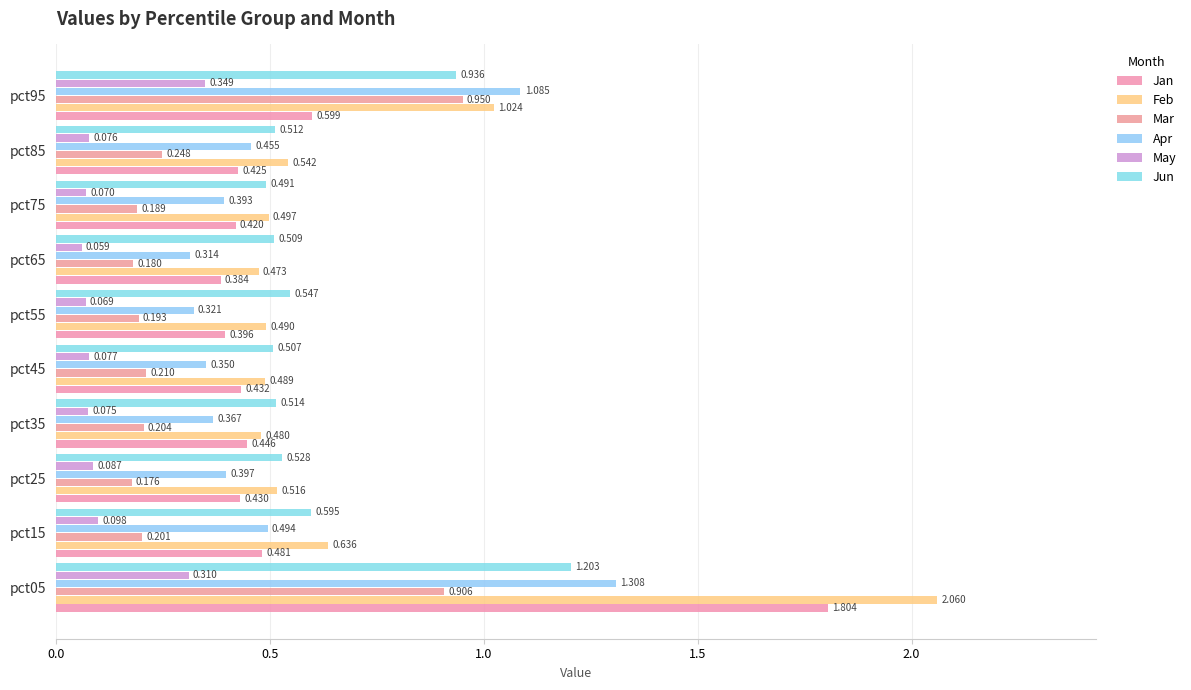

Are the bars grouped side by side (vs. stacked)?

Yes